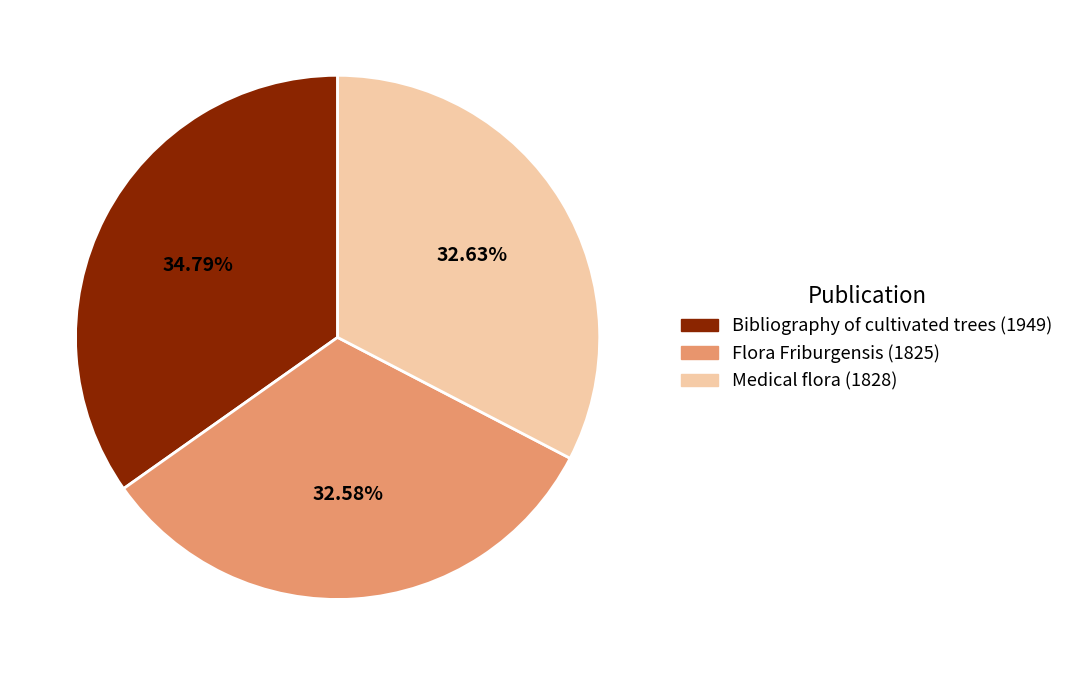

The Medical flora (1828) slice represents 20% of the pie. True or false?

False